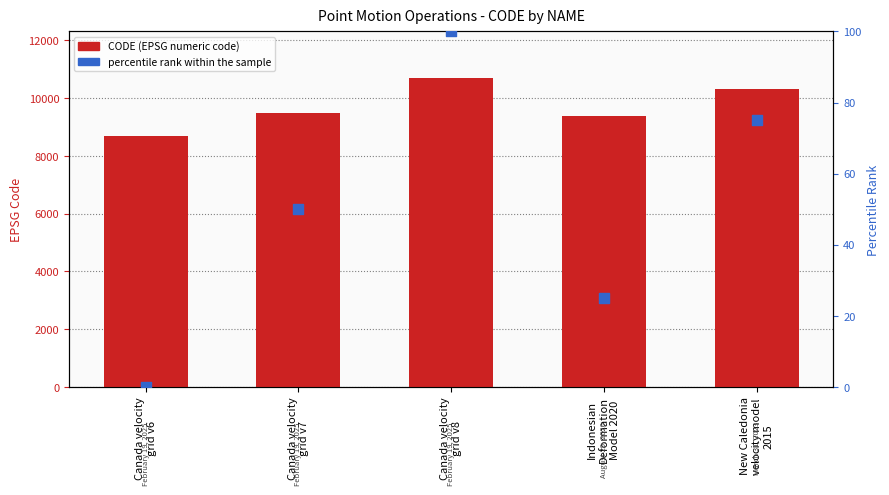

At how many categories does at least one series exceed 2454?

5